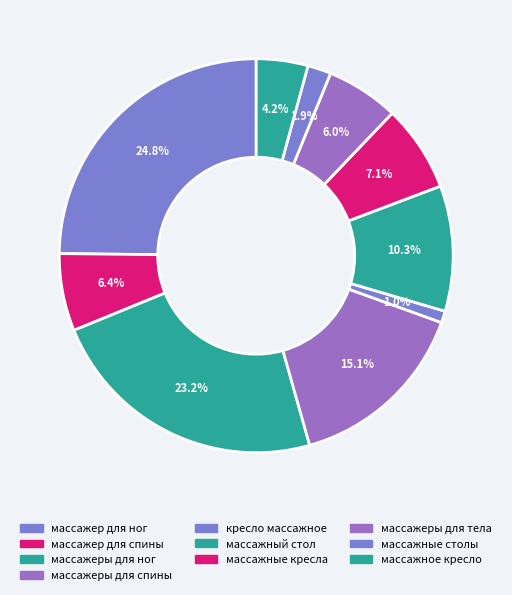

The массажеры для спины slice represents 15% of the pie. True or false?

True